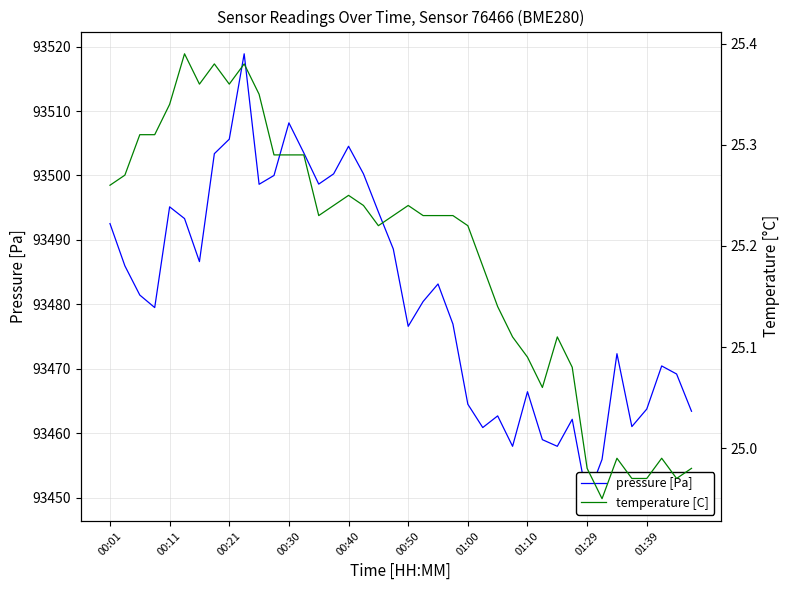

What position from the left is 25?

26